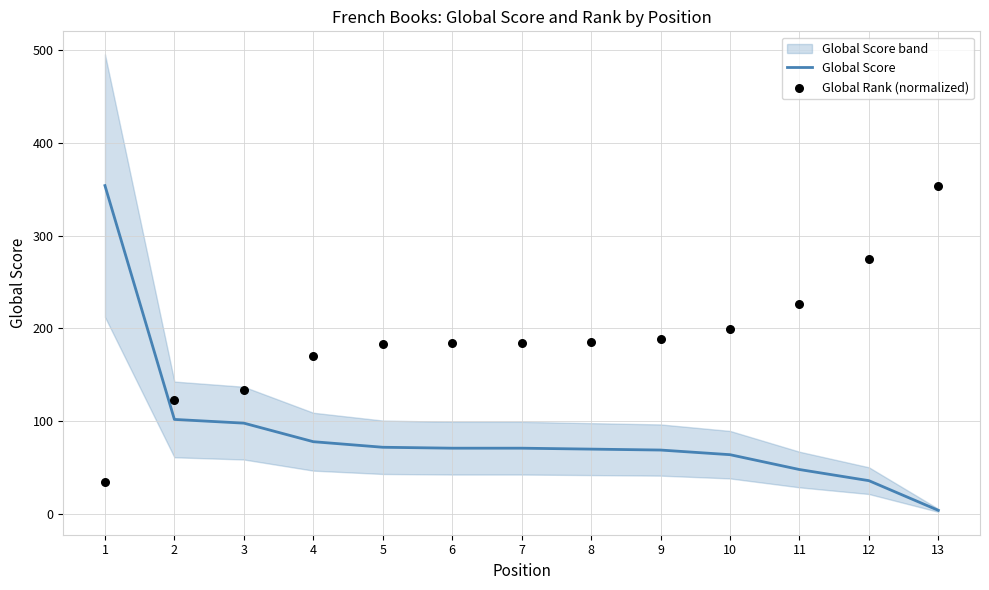

Which series has the largest Y range (max minus min)?

Global Score